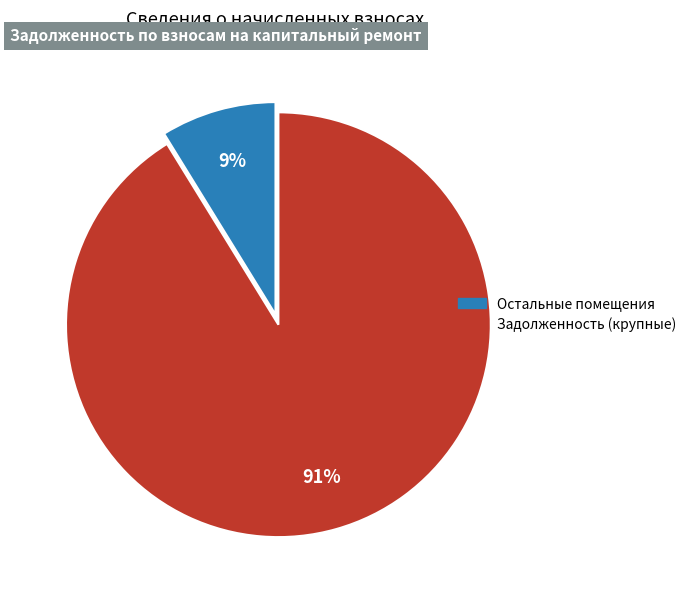

How many slices are in this pie chart?

2